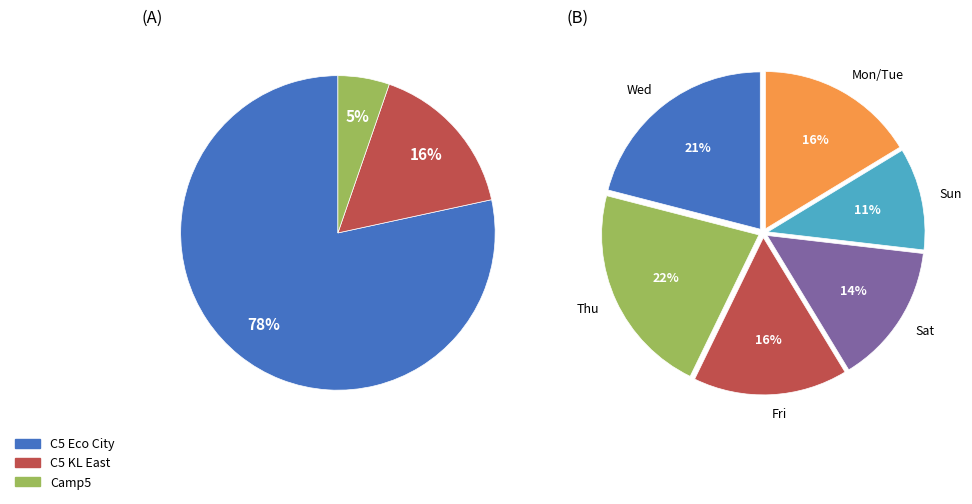

What percentage is the Day 3 slice, to the nearest percent?

5%